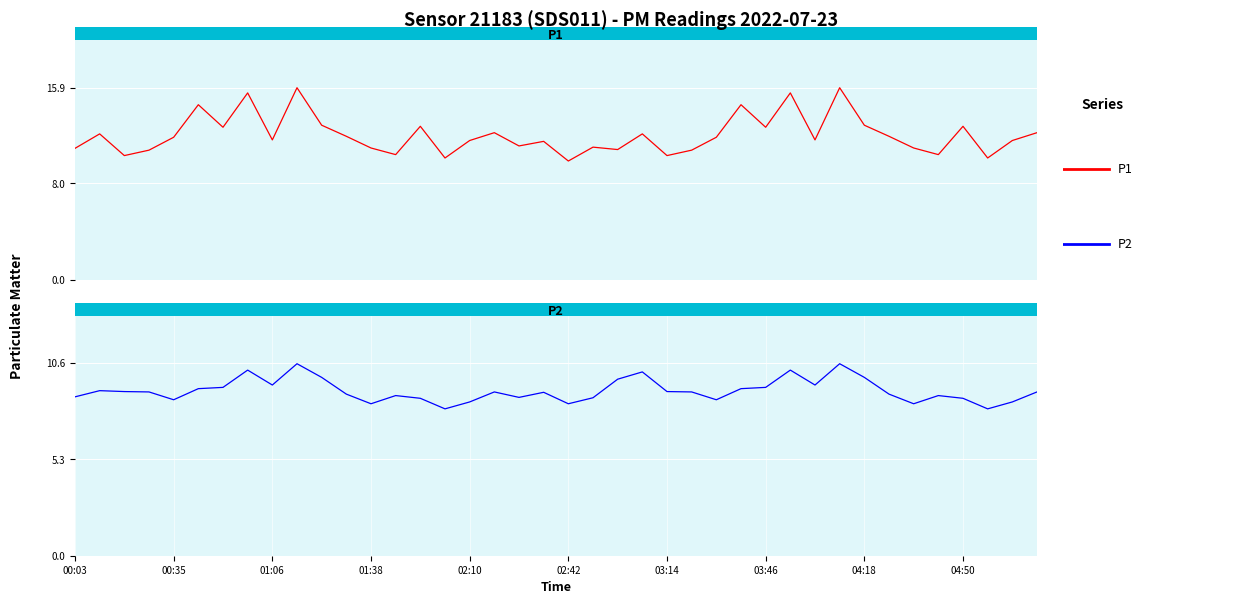

Rank the series by their maximum value, from highest to lowest.

P1, P2